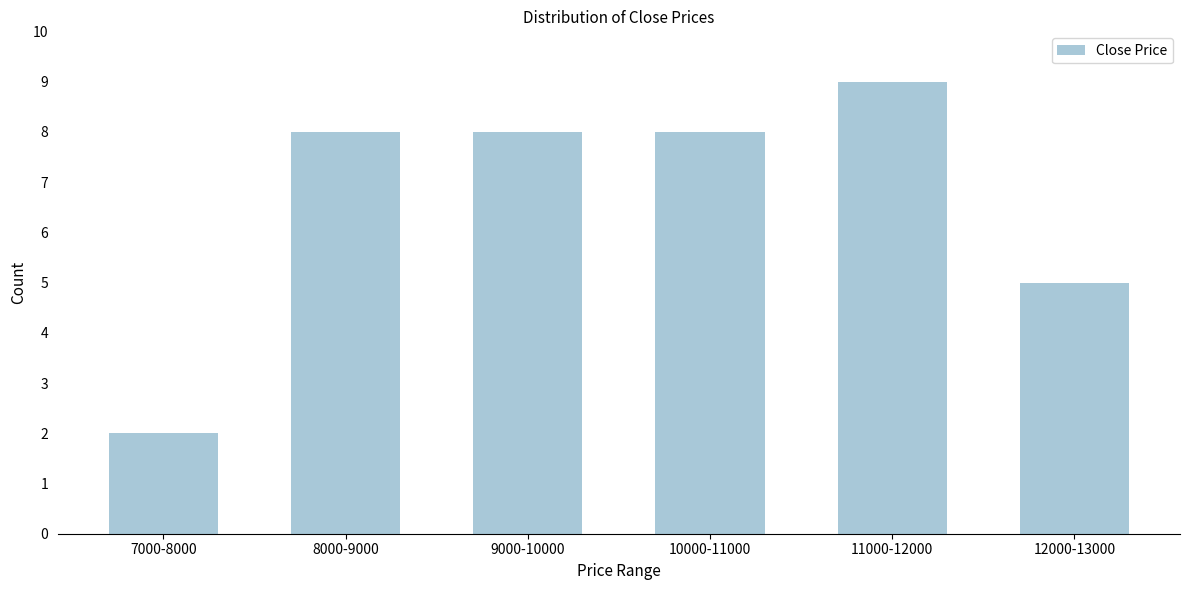

Reading right to left, transcribe all the data shown in this chart.

5	9	8	8	8	2